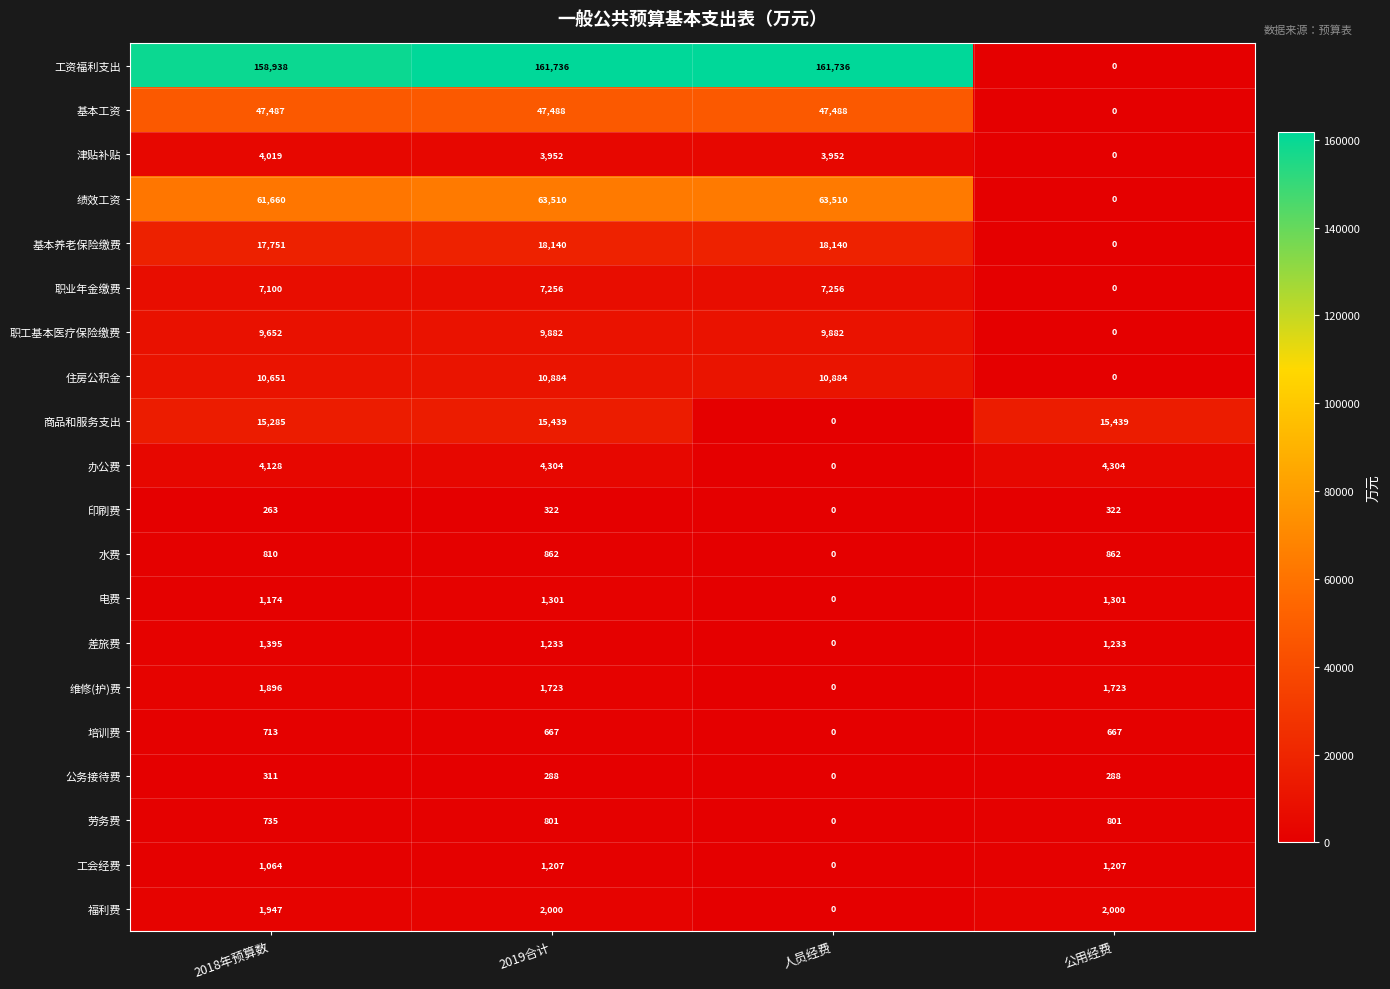

At 2019合计, list the series in order from smallest to largest.

公务接待费, 印刷费, 培训费, 劳务费, 水费, 工会经费, 差旅费, 电费, 维修(护)费, 福利费, 津贴补贴, 办公费, 职业年金缴费, 职工基本医疗保险缴费, 住房公积金, 商品和服务支出, 基本养老保险缴费, 基本工资, 绩效工资, 工资福利支出